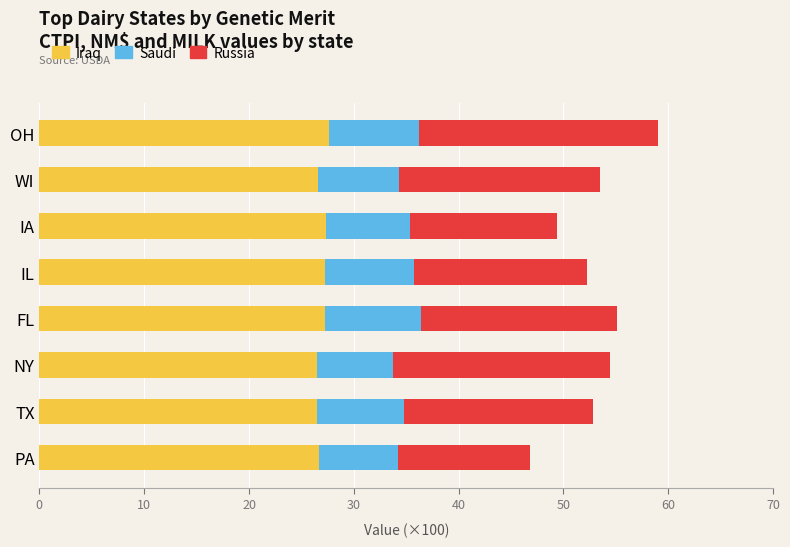

Is it true that Iraq equals 26.6 at WI?

True